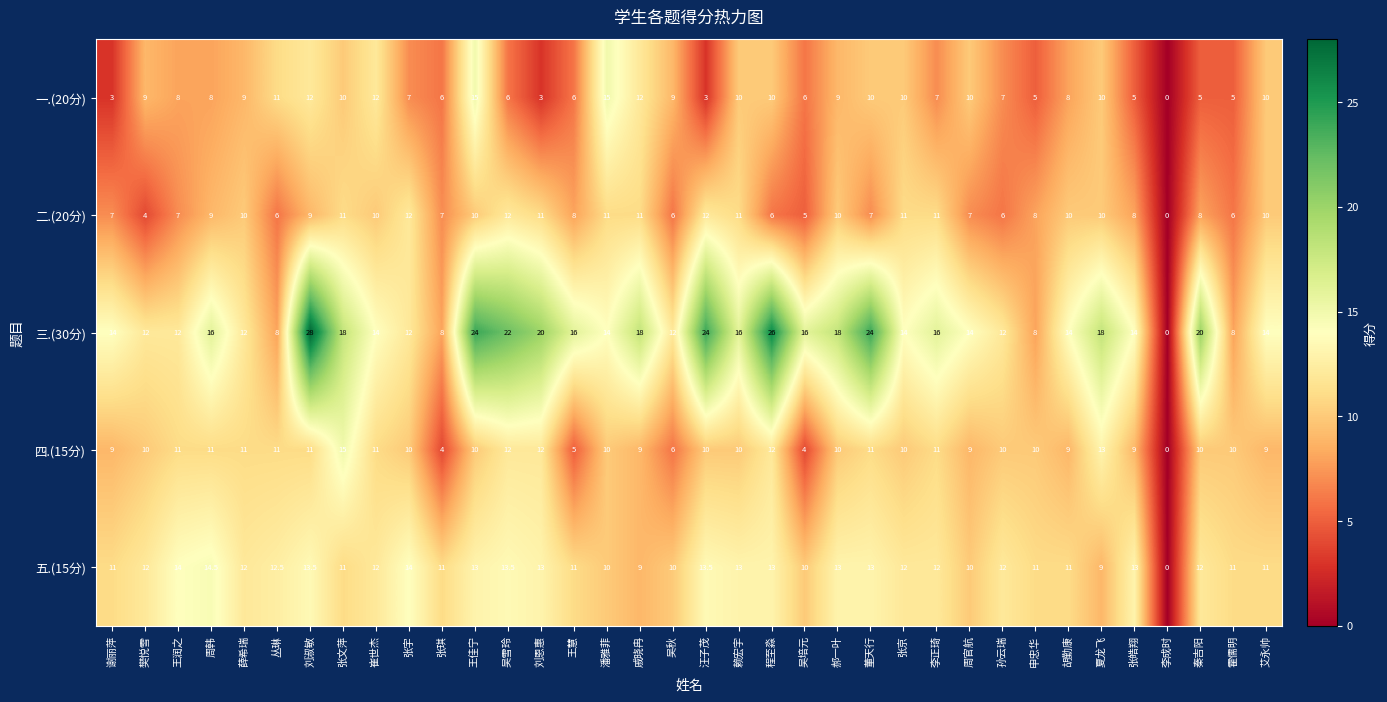

What is the total value across all series at 霍儒明?

40.0